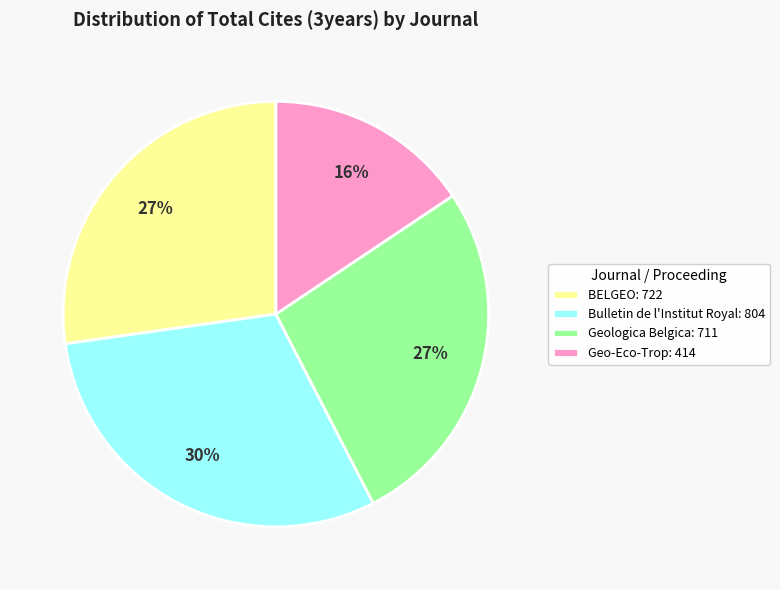

To the nearest percent, what percentage of the pie is BELGEO: 722?

27%